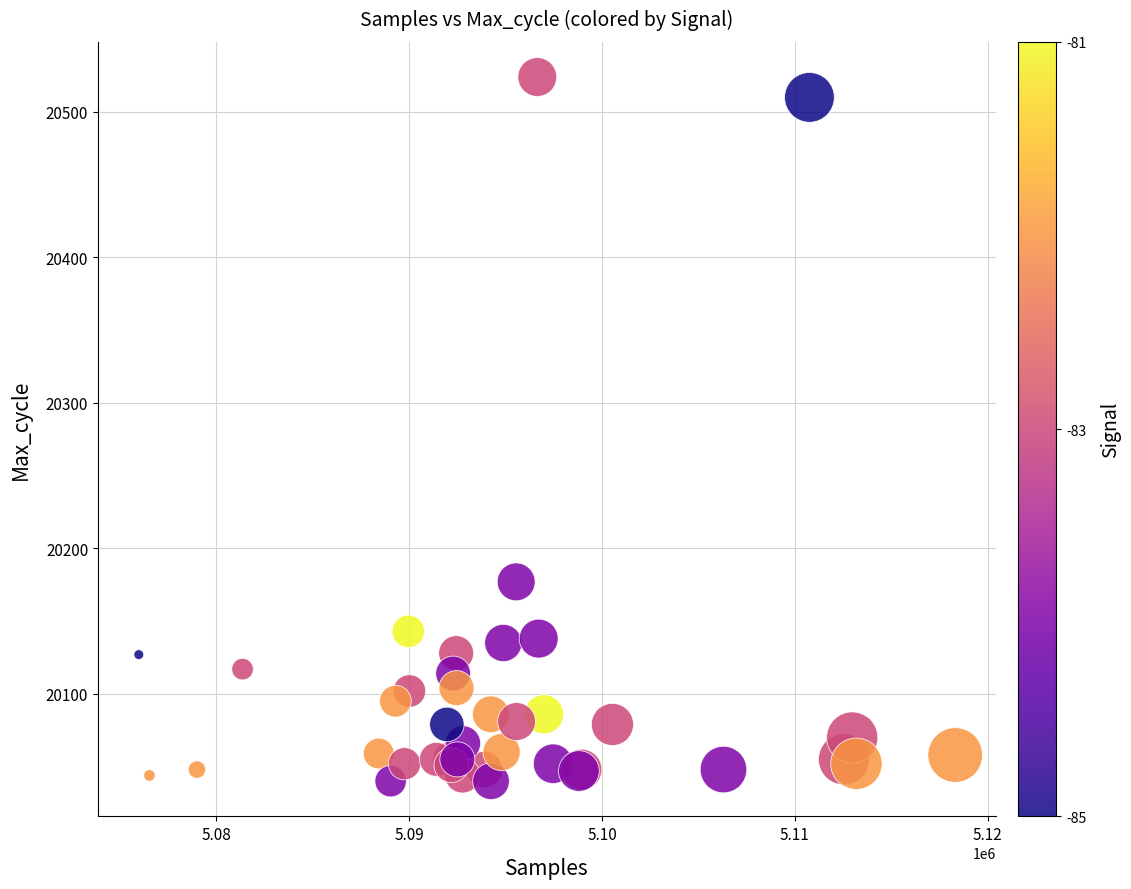

What Y value in the scatter plot is closest to 20282?

20177